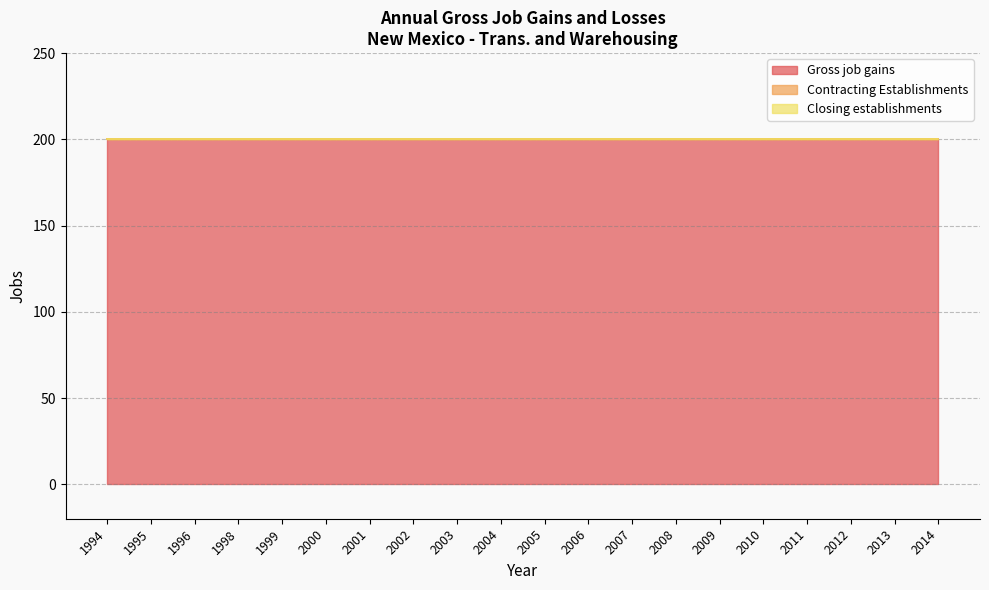

What is the spread (max minus min) of values at 2010?

200